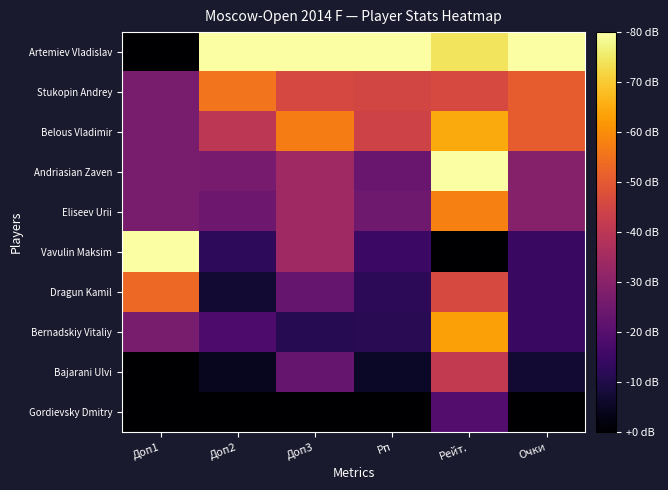

Reading right to left, extract all data points from this chart.

Artemiev Vladislav: Очки=1.0	Рейт.=0.9	Рп=1.0	Доп3=1.0	Доп2=1.0	Доп1=0.0
Stukopin Andrey: Очки=0.6	Рейт.=0.6	Рп=0.6	Доп3=0.6	Доп2=0.7	Доп1=0.3
Belous Vladimir: Очки=0.6	Рейт.=0.8	Рп=0.6	Доп3=0.7	Доп2=0.5	Доп1=0.3
Andriasian Zaven: Очки=0.4	Рейт.=1.0	Рп=0.3	Доп3=0.4	Доп2=0.3	Доп1=0.3
Eliseev Urii: Очки=0.4	Рейт.=0.7	Рп=0.3	Доп3=0.4	Доп2=0.3	Доп1=0.3
Vavulin Maksim: Очки=0.2	Рейт.=0.0	Рп=0.2	Доп3=0.4	Доп2=0.2	Доп1=1.0
Dragun Kamil: Очки=0.2	Рейт.=0.6	Рп=0.2	Доп3=0.3	Доп2=0.1	Доп1=0.7
Bernadskiy Vitaliy: Очки=0.2	Рейт.=0.8	Рп=0.1	Доп3=0.1	Доп2=0.2	Доп1=0.3
Bajarani Ulvi: Очки=0.1	Рейт.=0.5	Рп=0.1	Доп3=0.3	Доп2=0.1	Доп1=0.0
Gordievsky Dmitry: Очки=0.0	Рейт.=0.2	Рп=0.0	Доп3=0.0	Доп2=0.0	Доп1=0.0